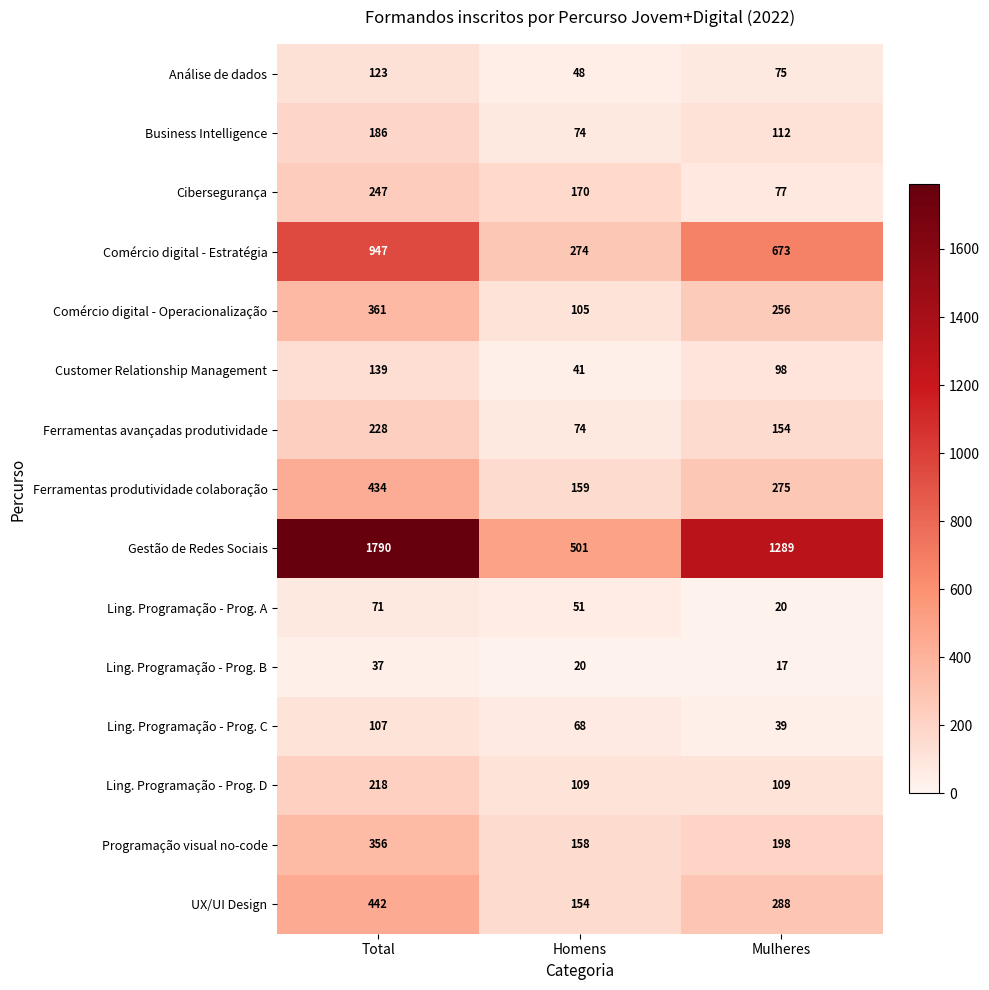

List the series in order of their peak value, lowest first.

Ling. Programação - Prog. B, Ling. Programação - Prog. A, Ling. Programação - Prog. C, Análise de dados, Customer Relationship Management, Business Intelligence, Ling. Programação - Prog. D, Ferramentas avançadas produtividade, Cibersegurança, Programação visual no-code, Comércio digital - Operacionalização, Ferramentas produtividade colaboração, UX/UI Design, Comércio digital - Estratégia, Gestão de Redes Sociais